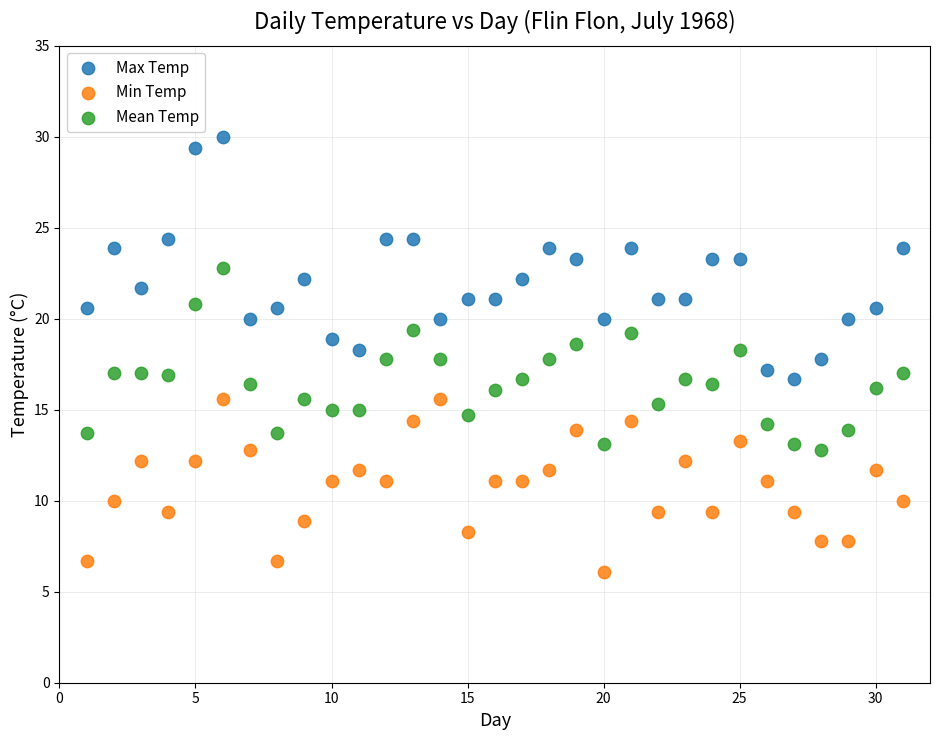

Which series contains the lowest Y value?

Min Temp